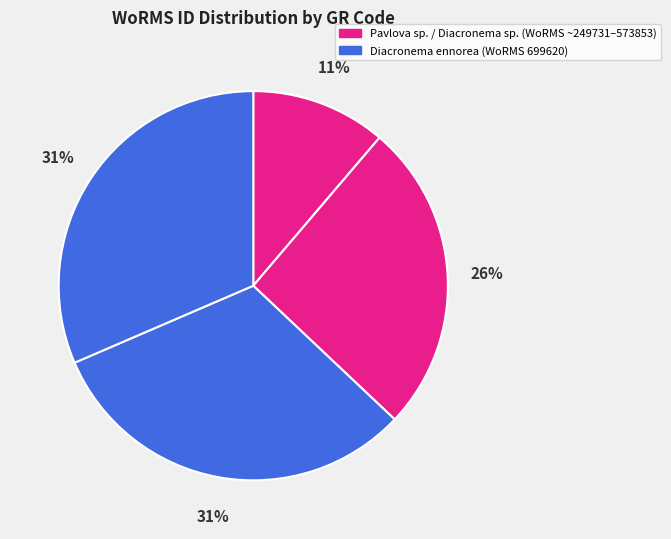

How many segments does this pie chart have?

4